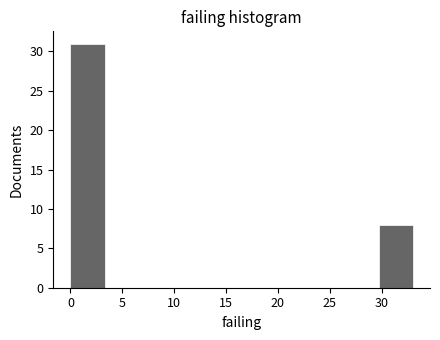

Reading left to right, transcribe this chart: for each bar, give the range it covers on the x-axis and its height. Neither the bar edges nor the heights are printed on the chart, so give them approximately, as read against the axes.

0.0 to 3.3: 31
3.3 to 6.6: 0
6.6 to 9.9: 0
9.9 to 13.2: 0
13.2 to 16.5: 0
16.5 to 19.8: 0
19.8 to 23.1: 0
23.1 to 26.4: 0
26.4 to 29.7: 0
29.7 to 33.0: 8